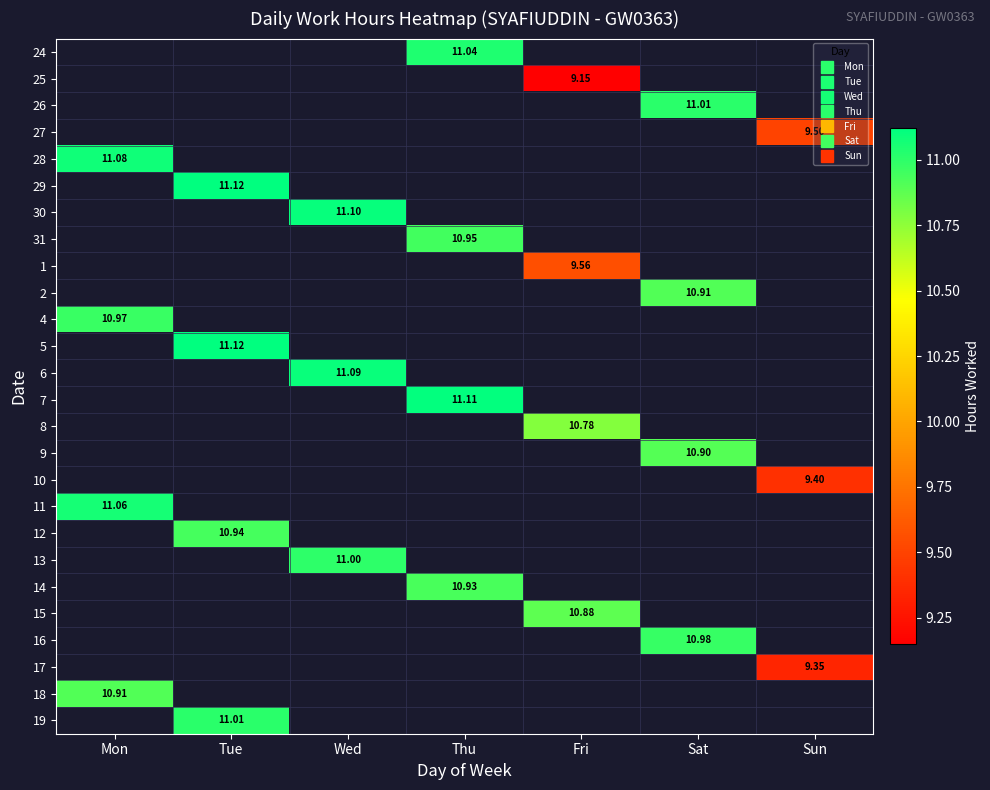

How many series are shown in this chart?

26